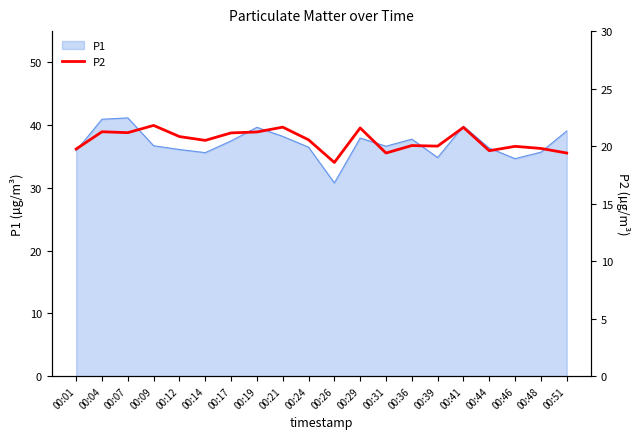

What is the value of the 4th point from the left?

21.8